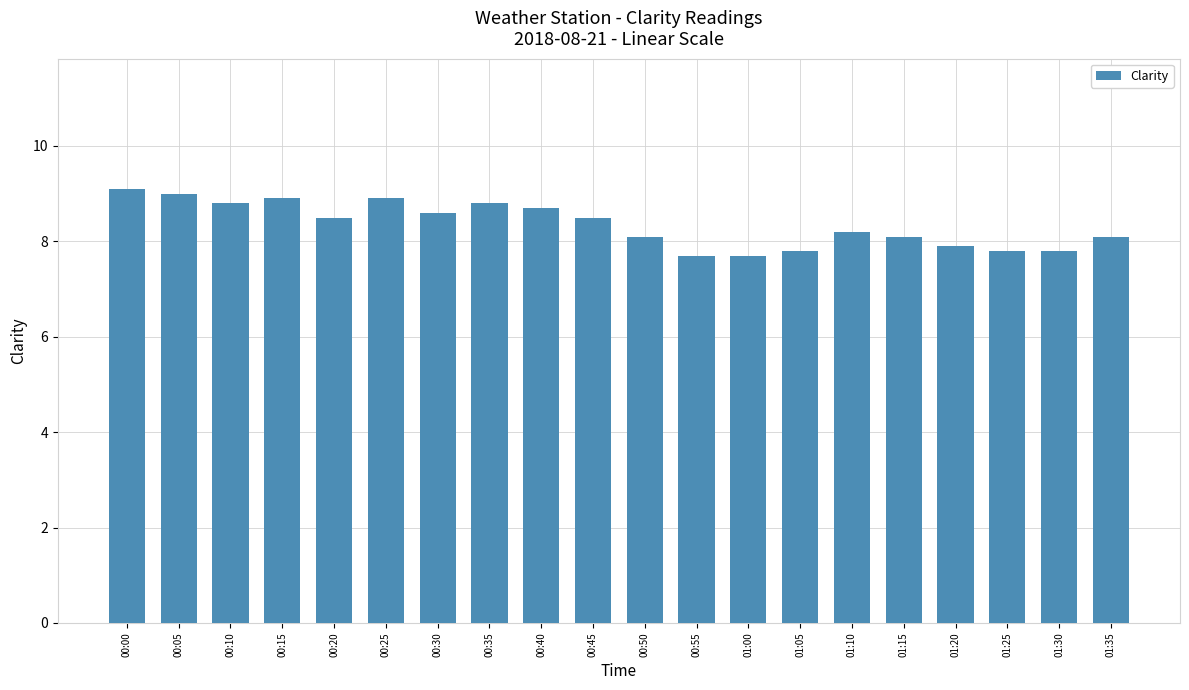

The value at 00:45 is 12.6. True or false?

False